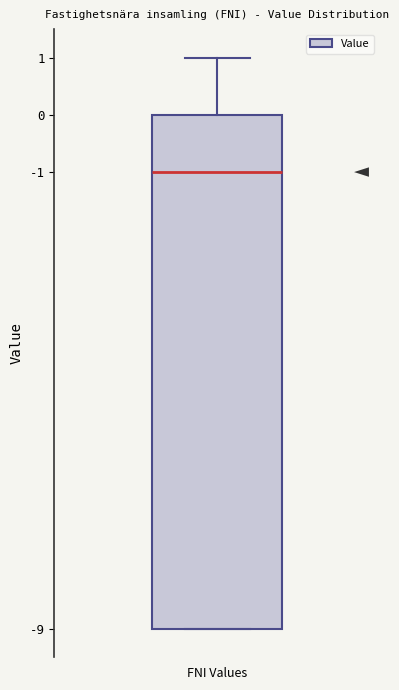

Where is the upper edge of the box for FNI Values on the y-axis? The values are not printed on the chart, so give them approximately, as read against the axis.

0